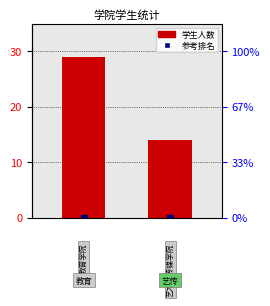

Approximately how many times larger is the value at 1 compared to 0?

0.5